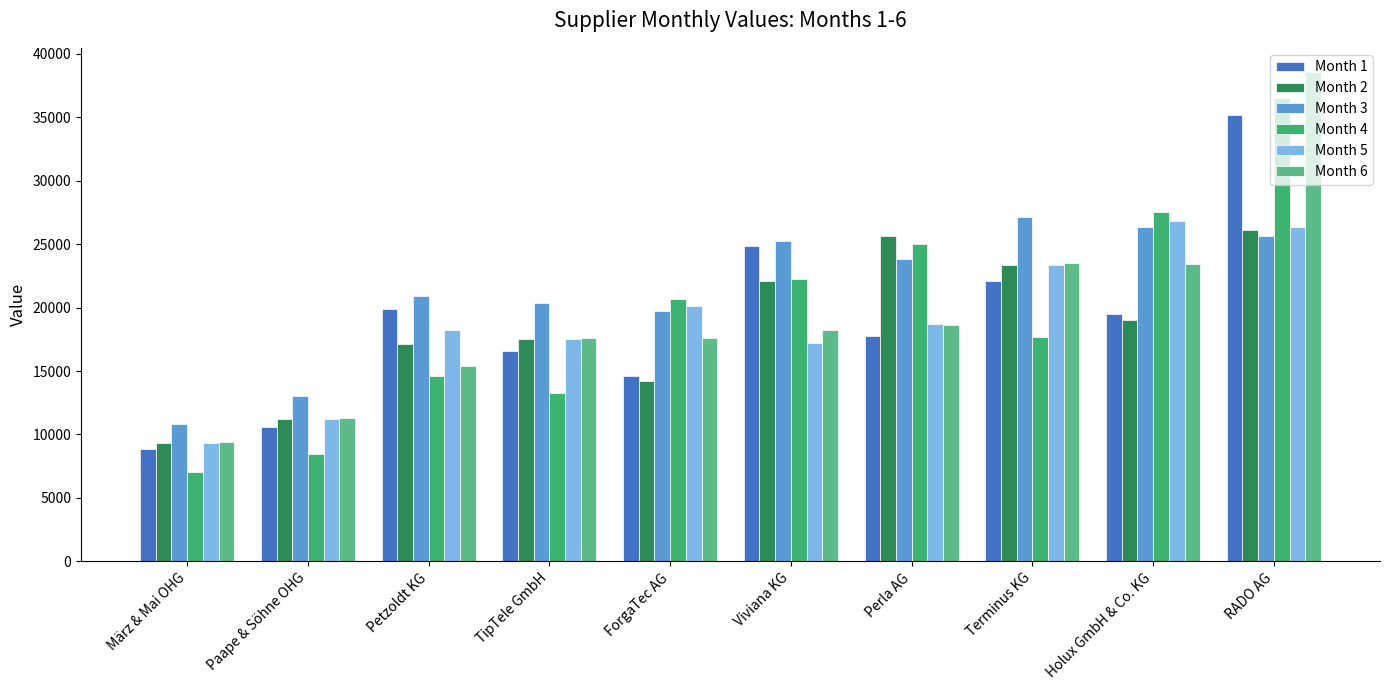

What is the total value across all series at Paape & Söhne OHG?

65772